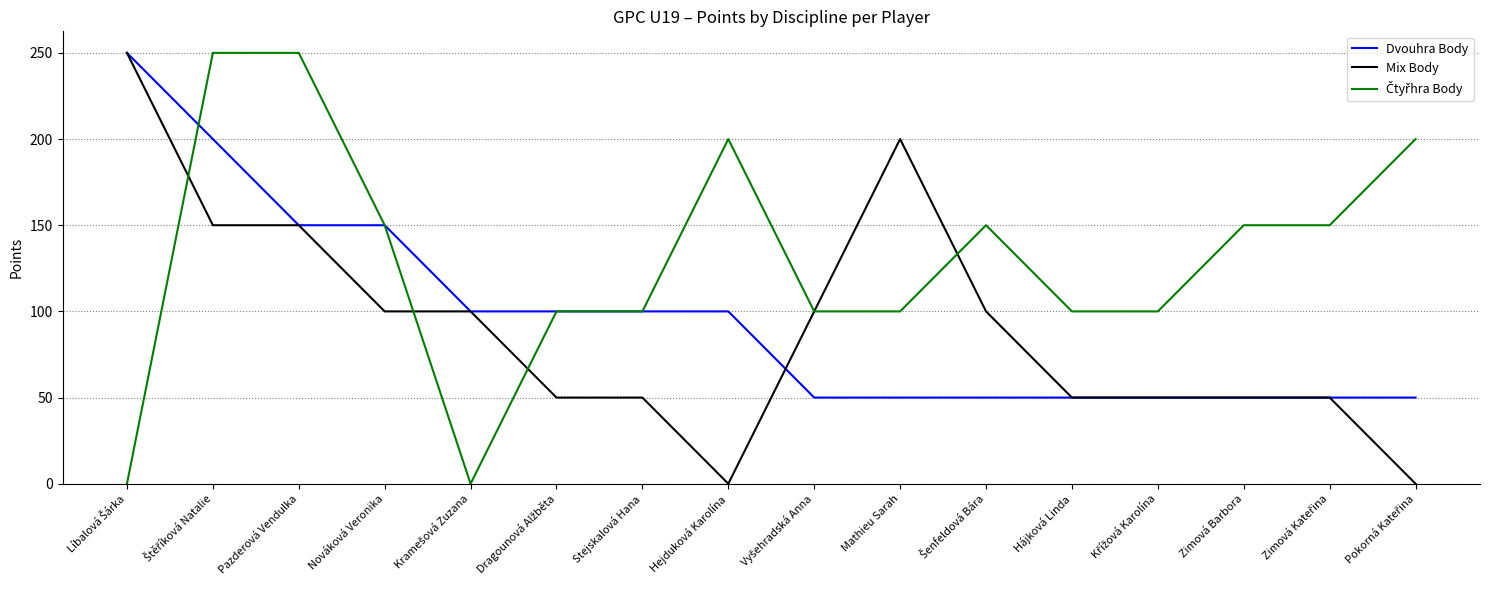

What is the minimum value for Dvouhra Body?

50